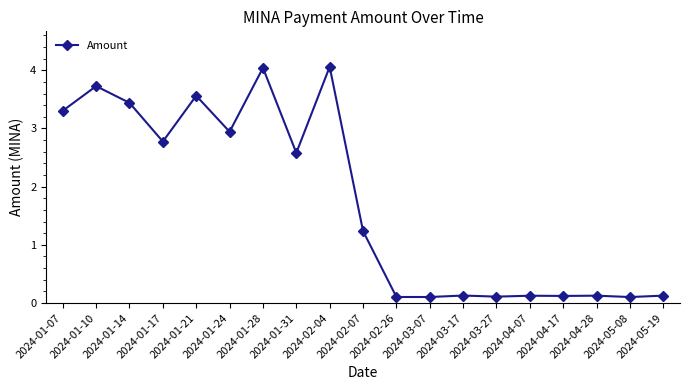

At which category does the data reach its first local valley?

2024-01-17